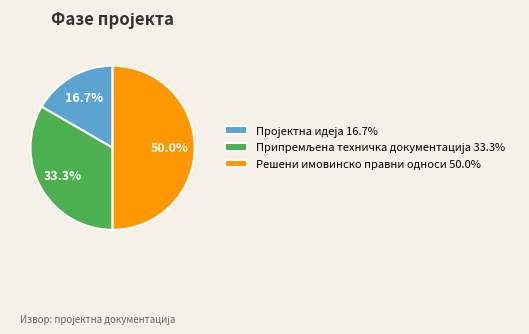

What percentage is NOT represented by Решени имовинско правни односи 50.0%?

50.0%